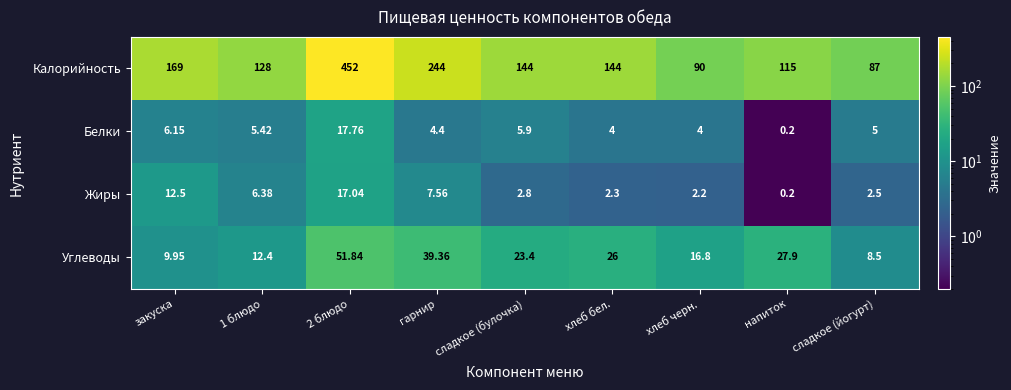

Which series has the largest total across all categories?

Калорийность